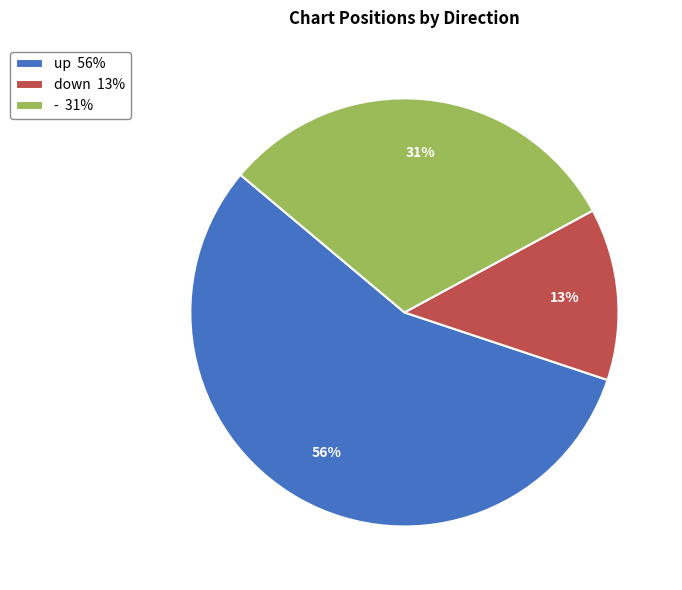

Which slice is the smallest?

down